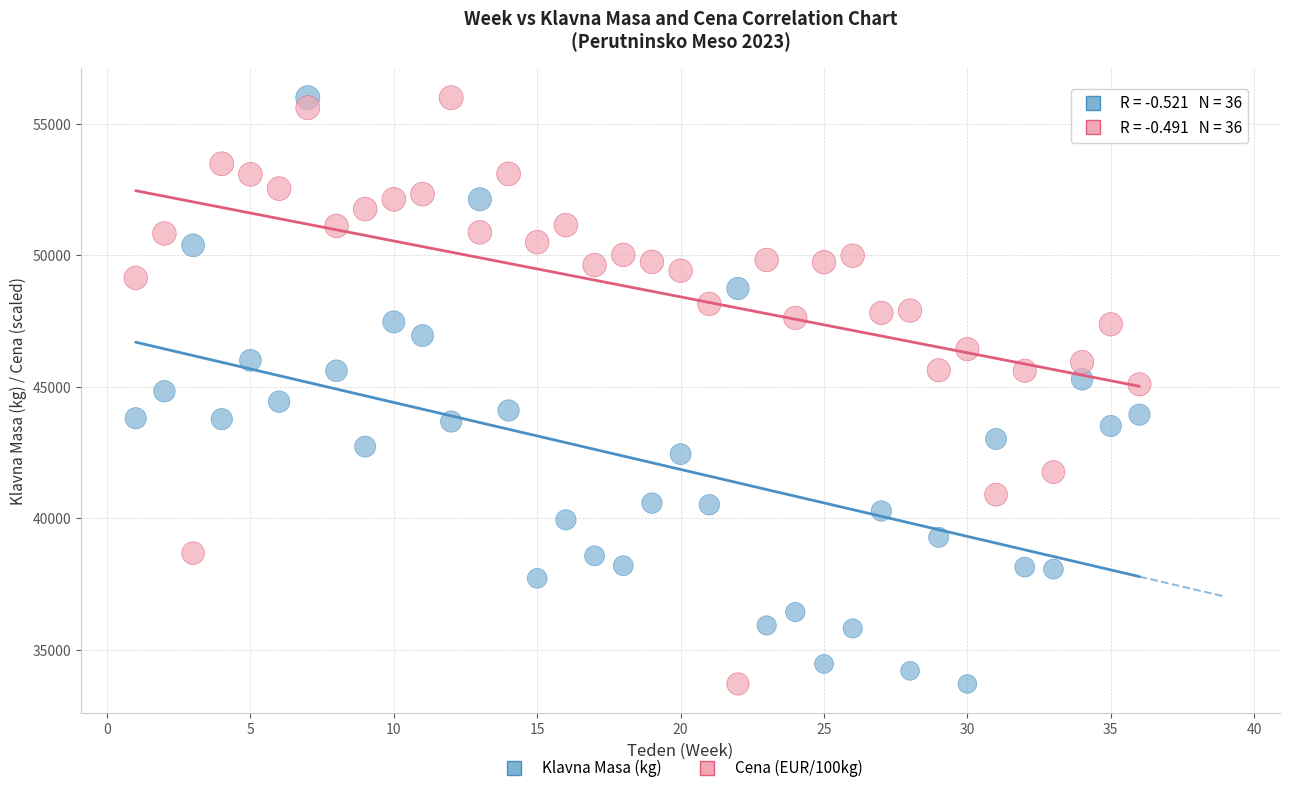

Across all data points, what is the range of Y values (max minus min)?

22299.0